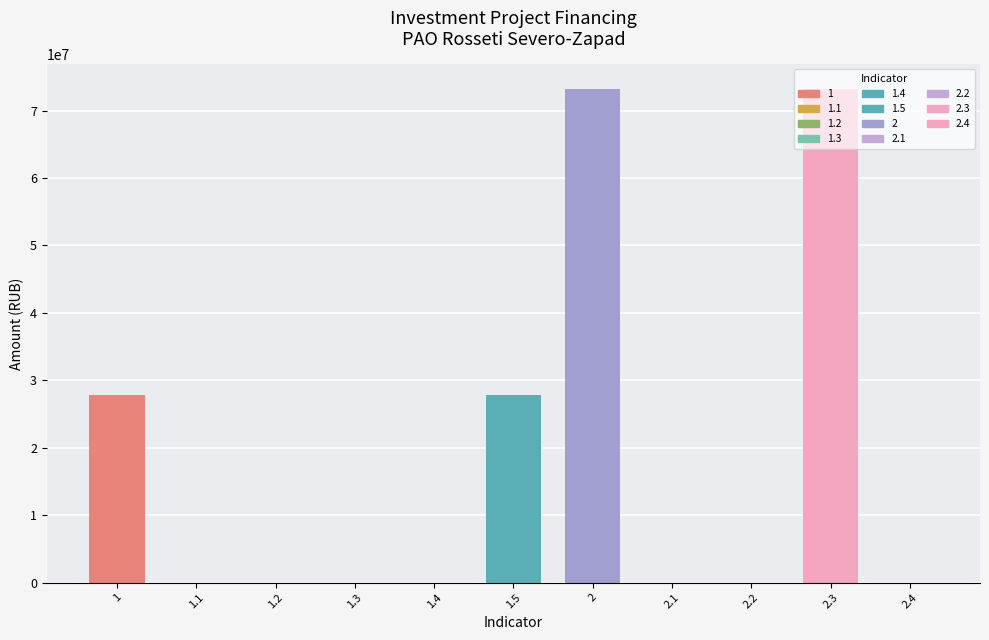

The value at 2.4 is 0. True or false?

True